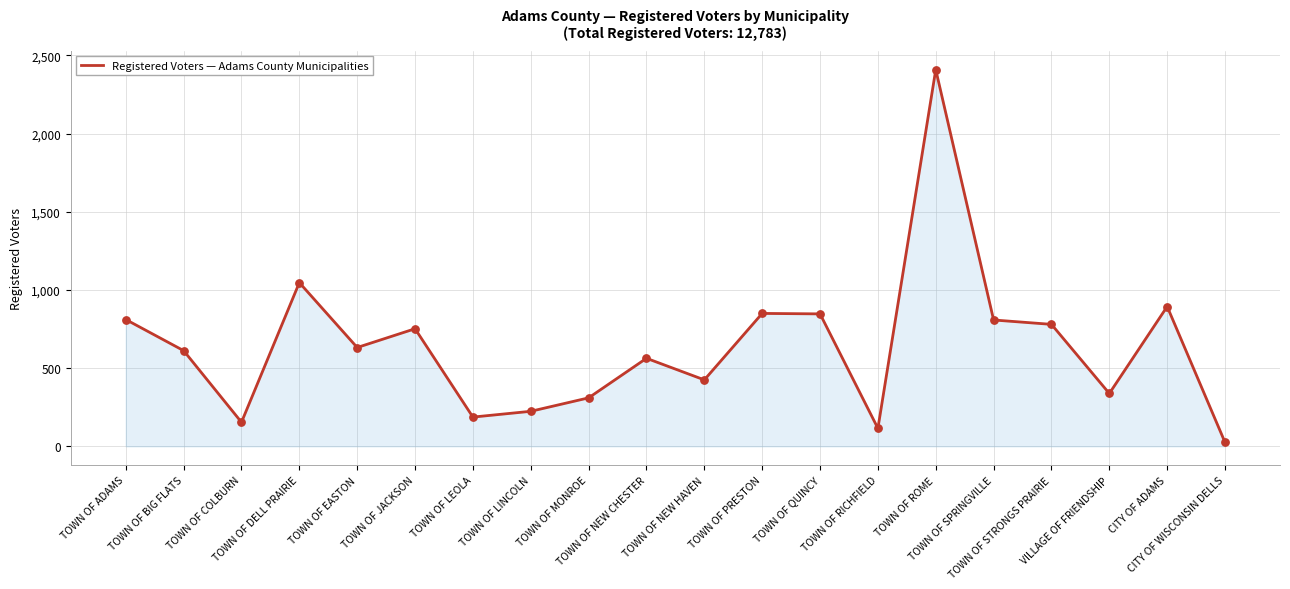

What is the ratio of the value at CITY OF WISCONSIN DELLS to the value at TOWN OF MONROE?

0.1